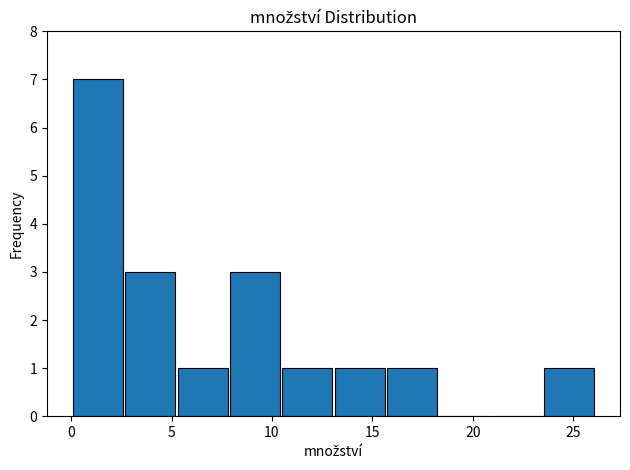

Reading left to right, transcribe this chart: for each bar, give the range it covers on the x-axis and its height. Neither the bar edges nor the heights are printed on the chart, so give them approximately, as read against the axes.

0.0 to 2.5: 7
2.5 to 5.0: 3
5.0 to 8.0: 1
8.0 to 10.5: 3
10.5 to 13.0: 1
13.0 to 15.5: 1
15.5 to 18.5: 1
18.5 to 21.0: 0
21.0 to 23.5: 0
23.5 to 26.0: 1